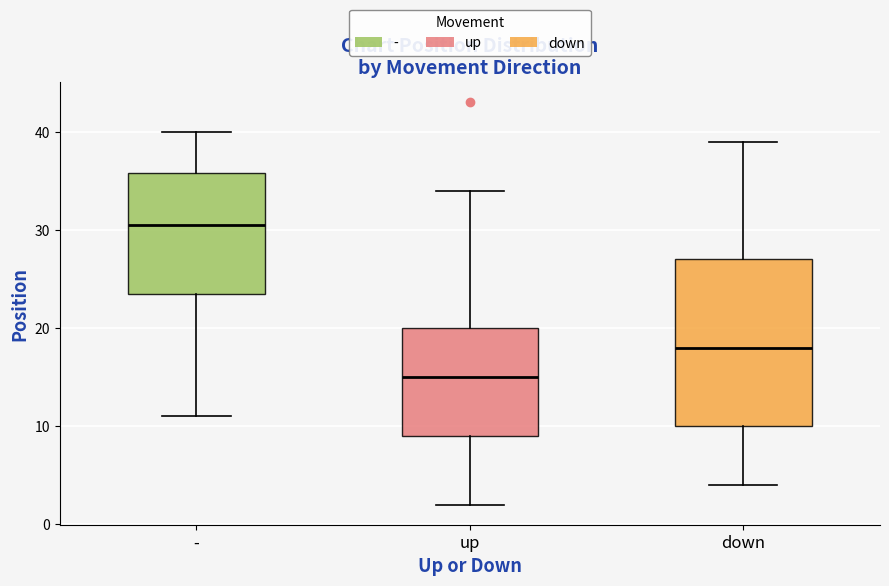

Comparing the boxes themselves (not the whiskers), which one is the tallest?

down